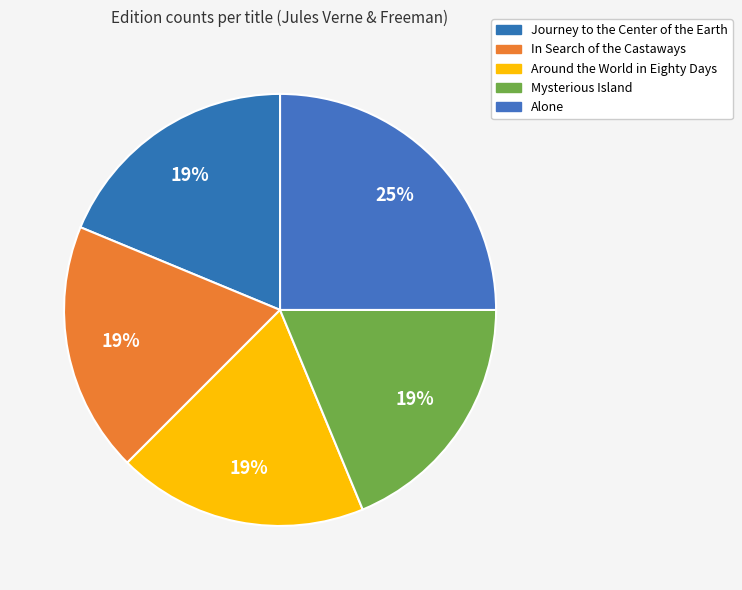

To the nearest percent, what is the average slice percentage?

20%